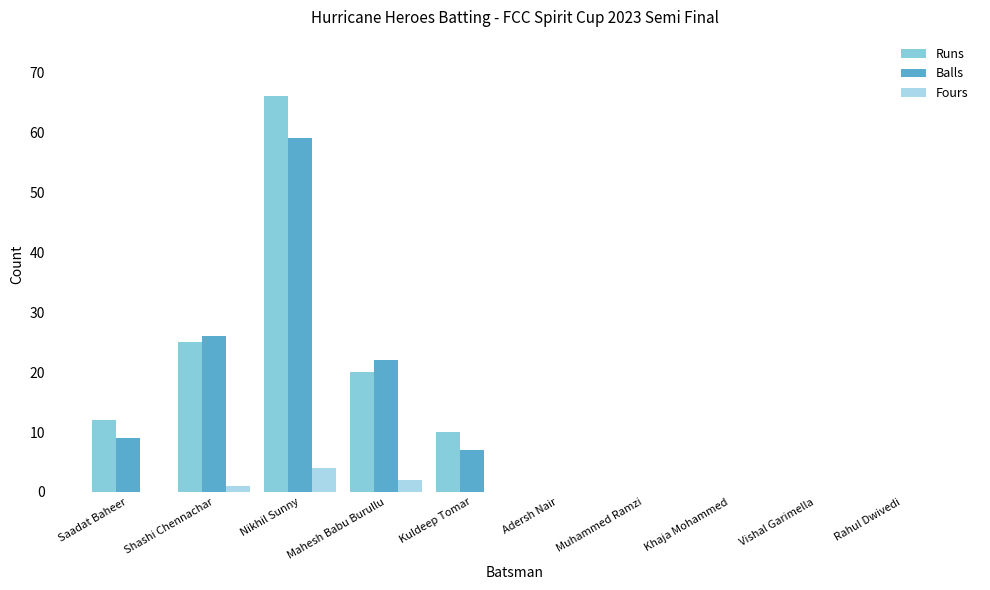

True or false: Runs has a value of 20 at Mahesh Babu Burullu.

True